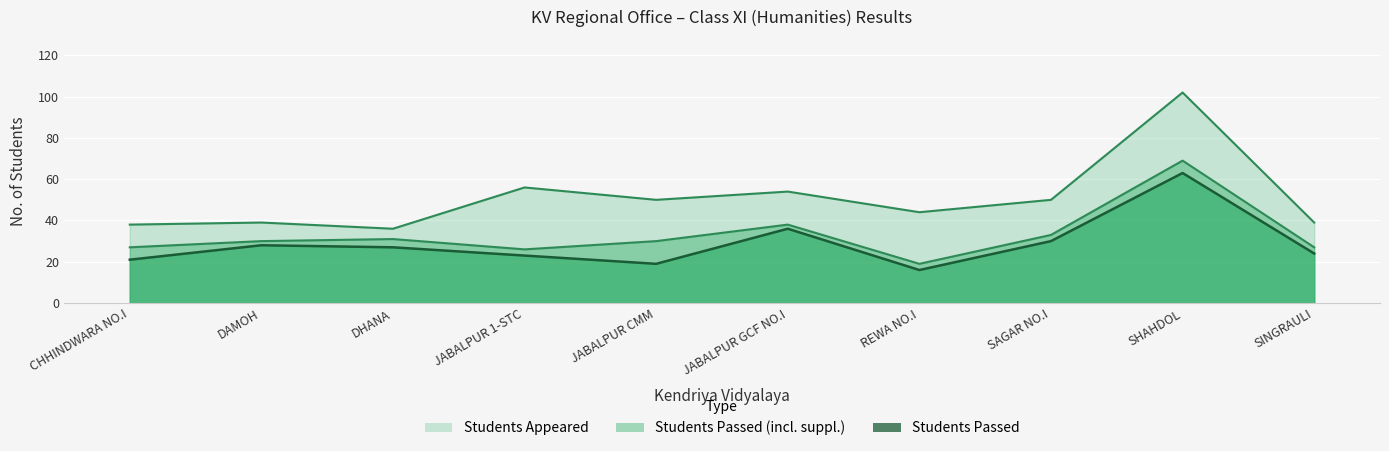

At which category does Students Passed (incl. suppl.) reach its first local valley?

JABALPUR 1-STC